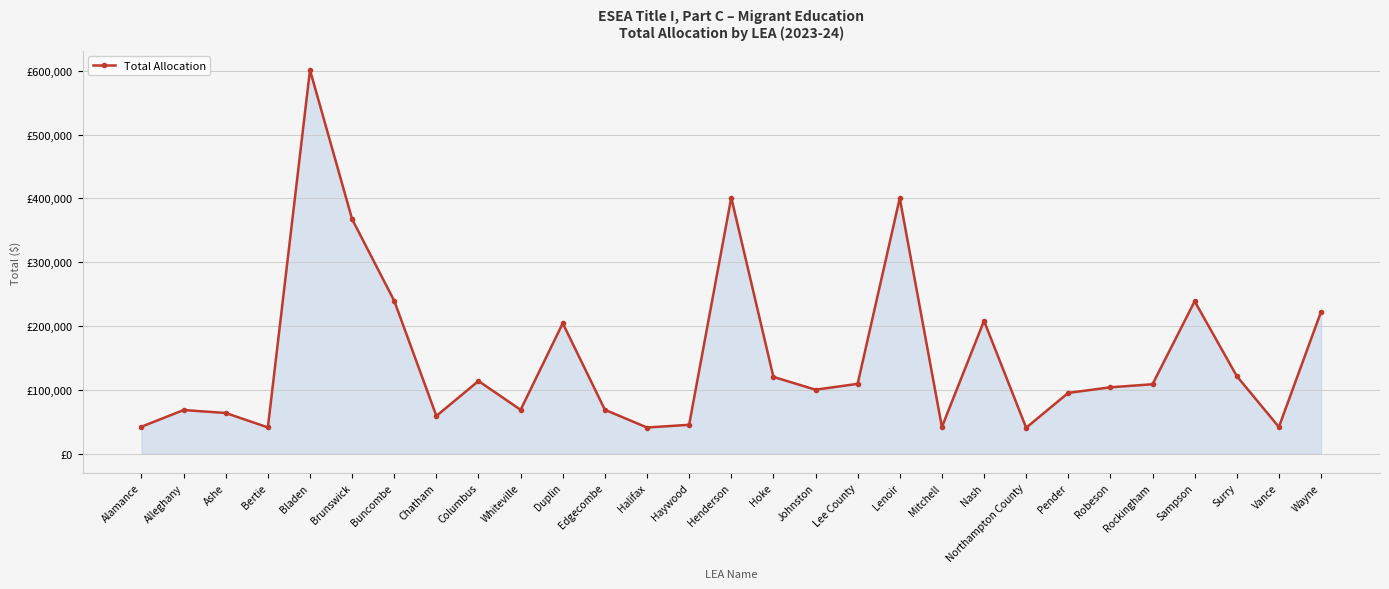

What is the sum of the values at Halifax and Nash?

249325